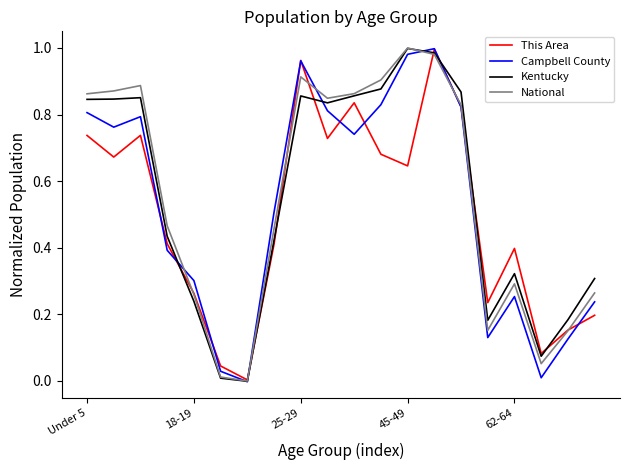

Which category has the lowest value in the Campbell County series?

6